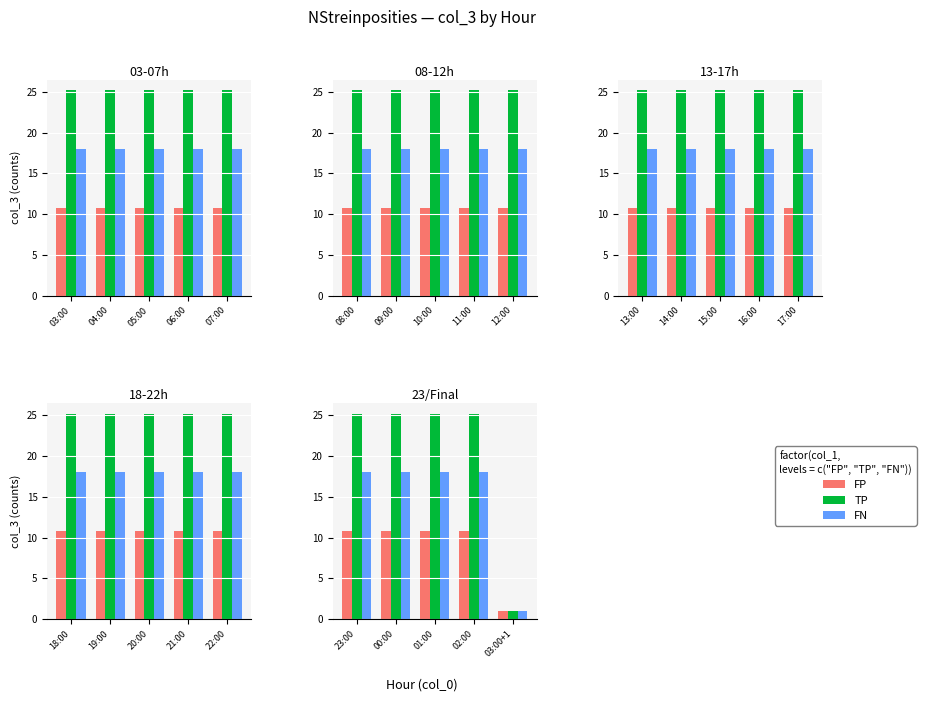

What are all the series names shown in the legend?

FP, TP, FN